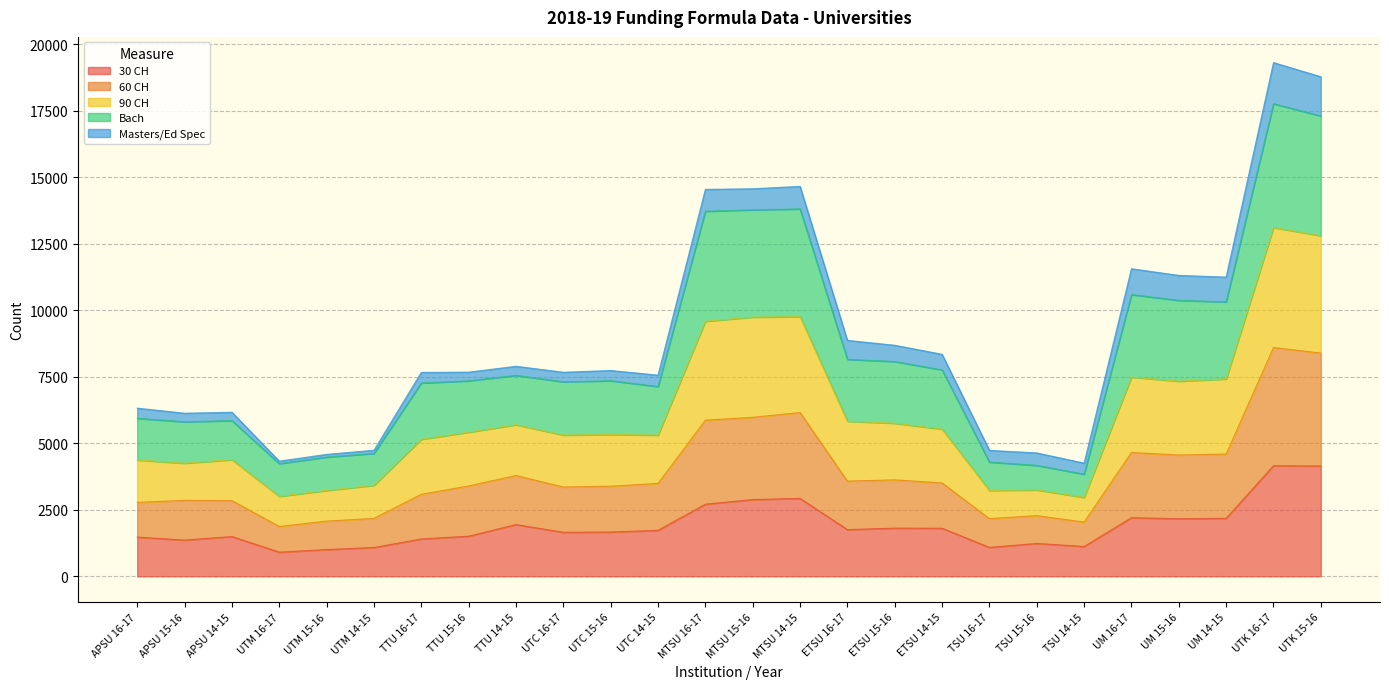

The value of 60 CH at MTSU 14-15 is 17225. True or false?

False